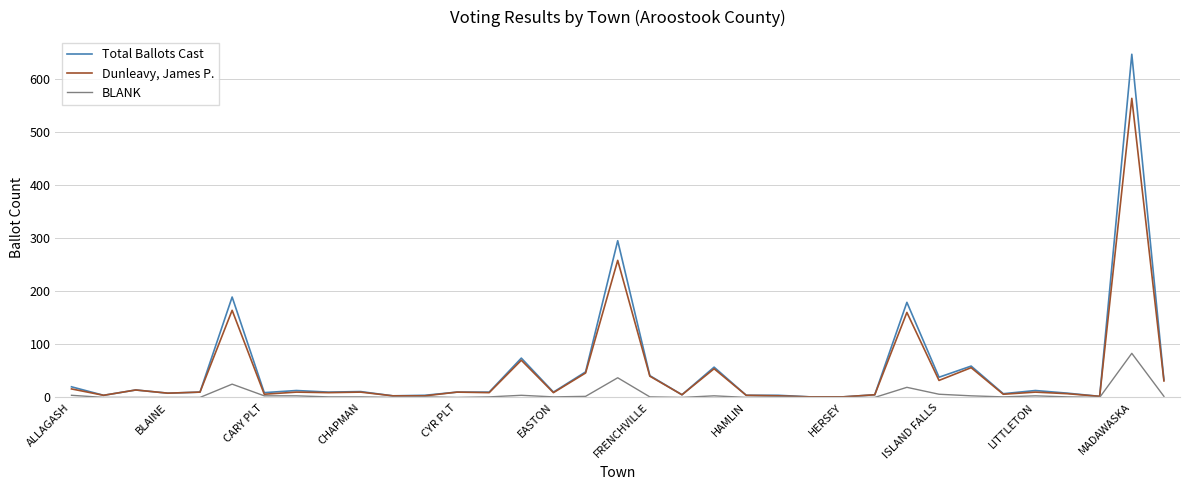

Does the chart have visible grid lines?

Yes